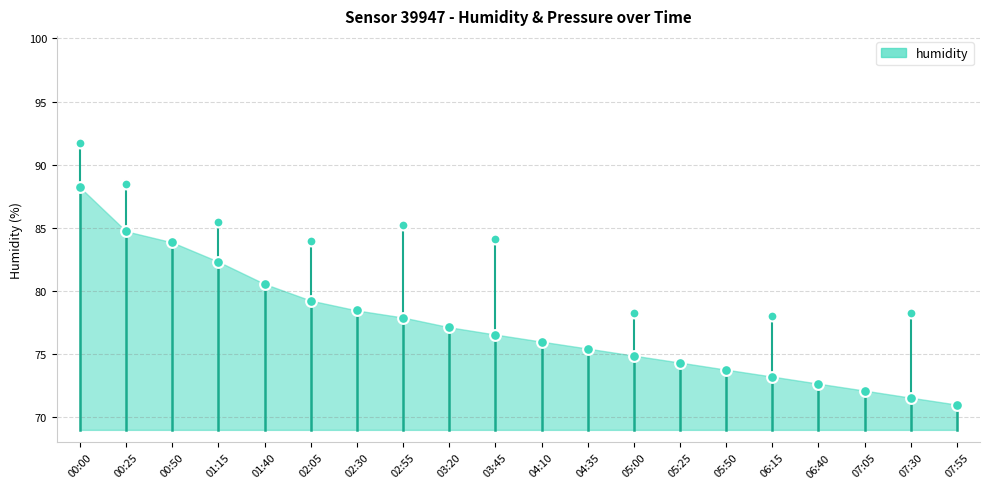

What is the ratio of the value at 02:05 to the value at 01:15?

1.0